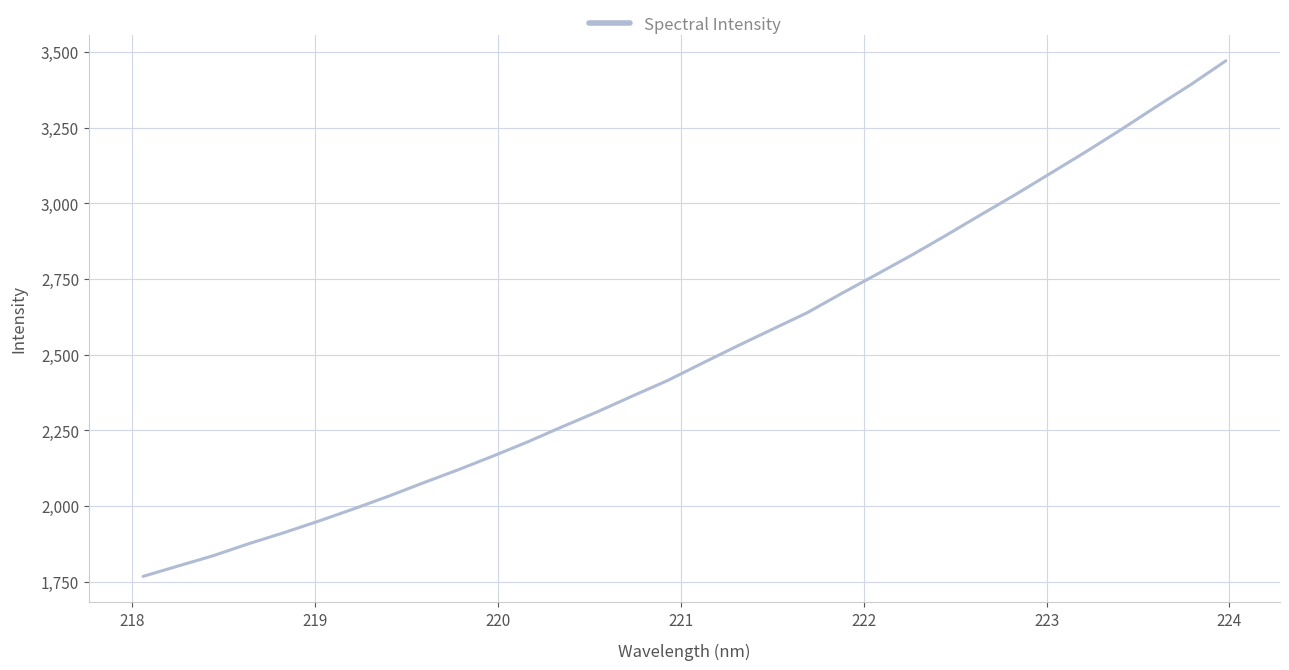

What is the greatest value displayed?

3470.8